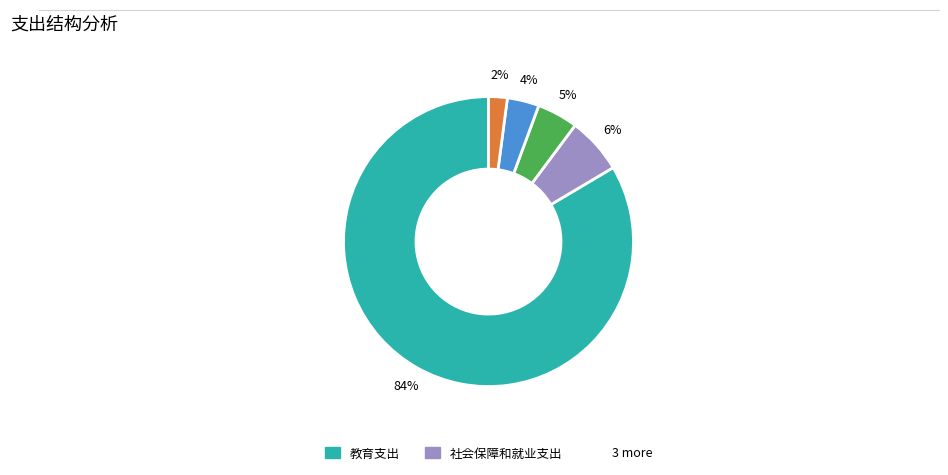

Does any single category account for the majority?

Yes